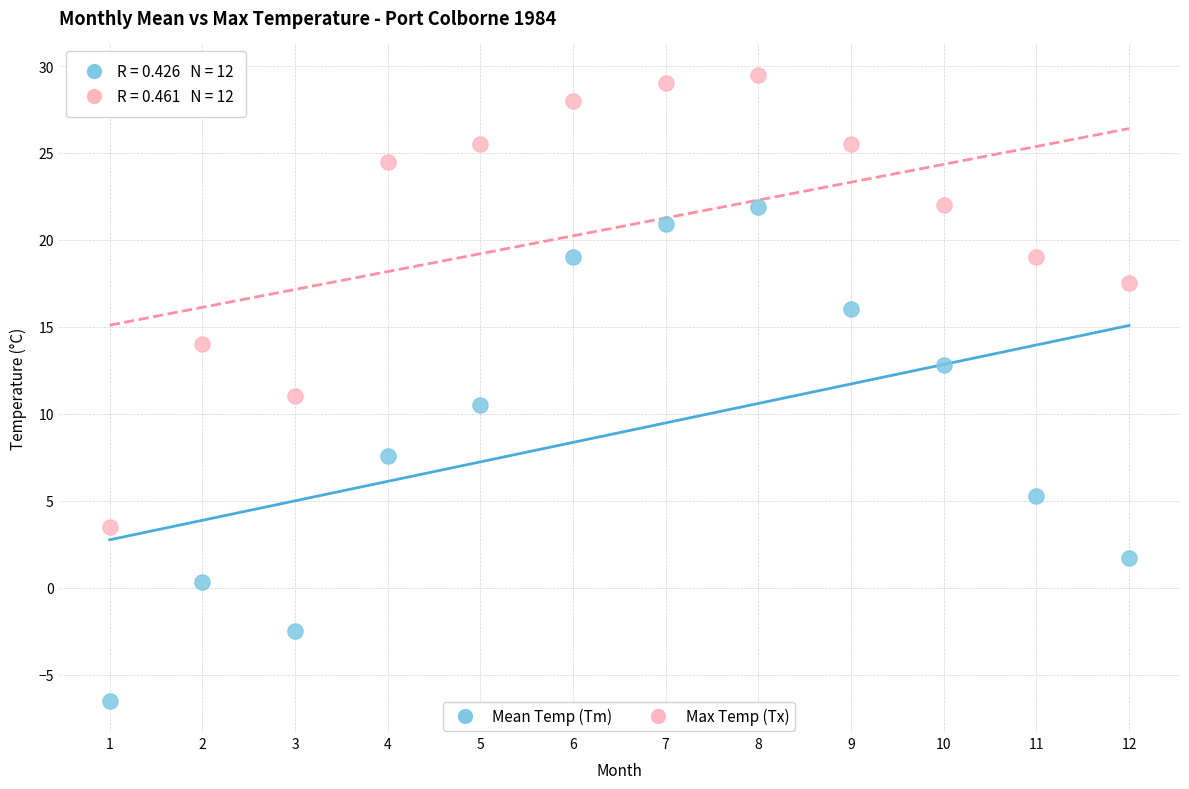

Across all data points, what is the range of X values (max minus min)?

11.0